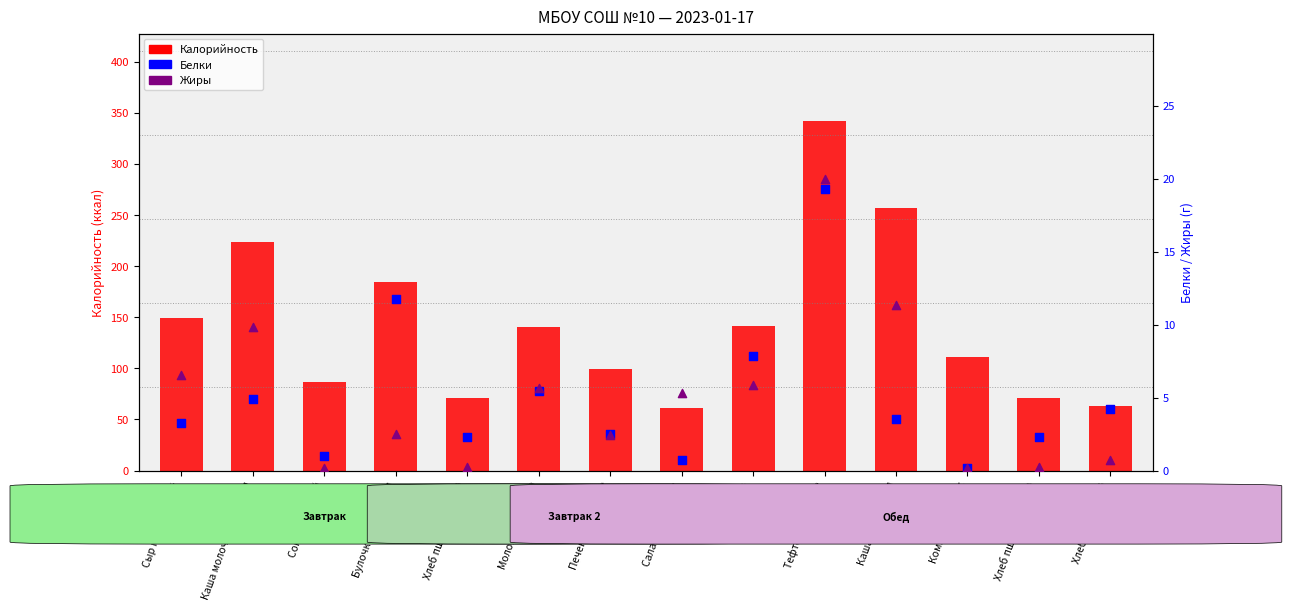

At which category is the sum across all series the highest?

Тефтели куриные